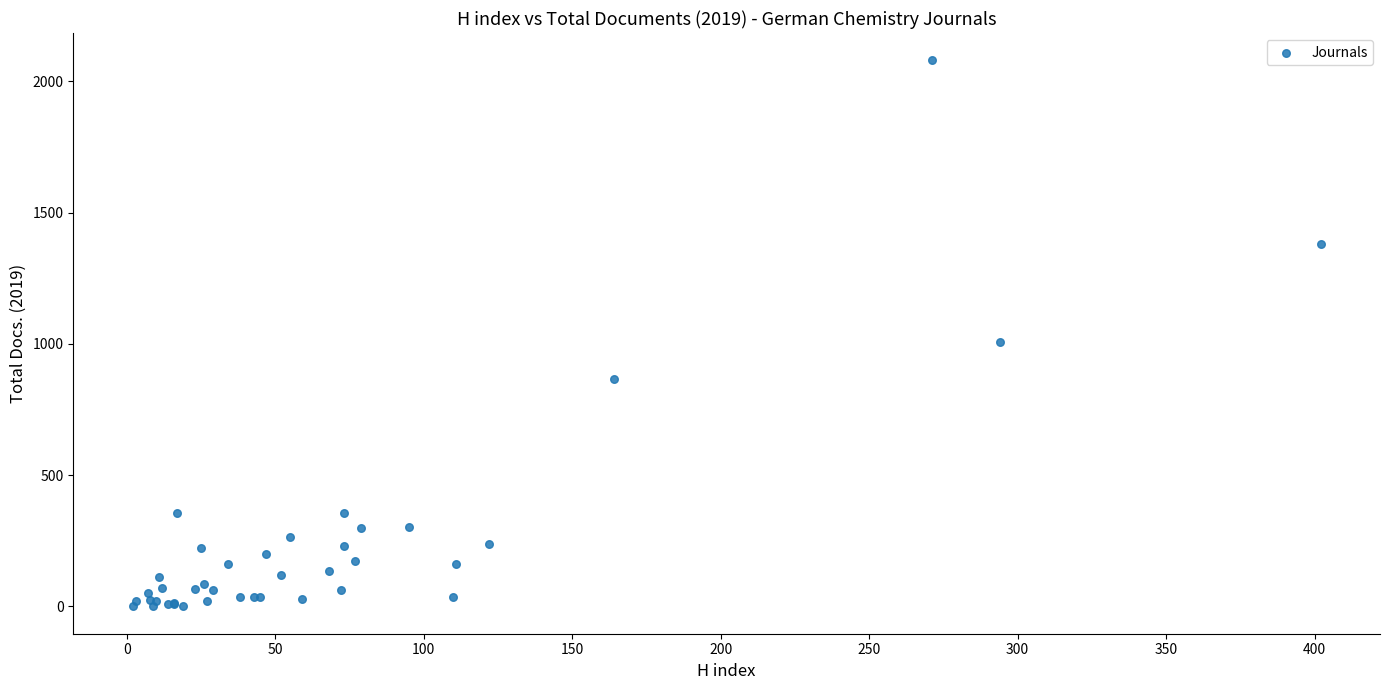

What Y value in the scatter plot is closest to 1040?

1008